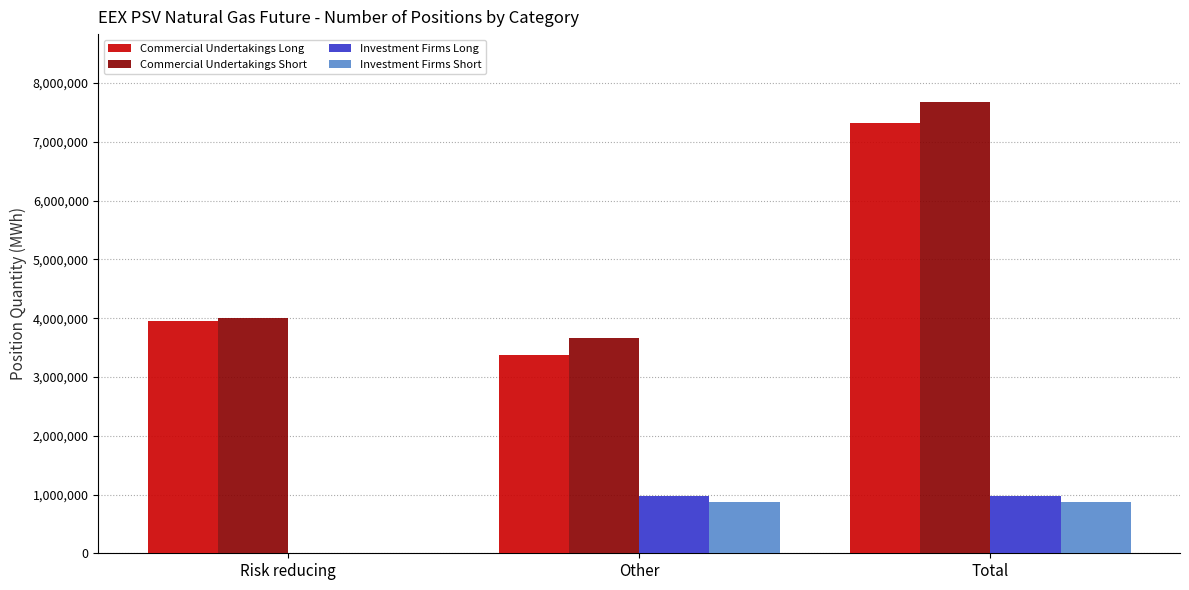

Read the Commercial Undertakings Short value at Total.

7680768